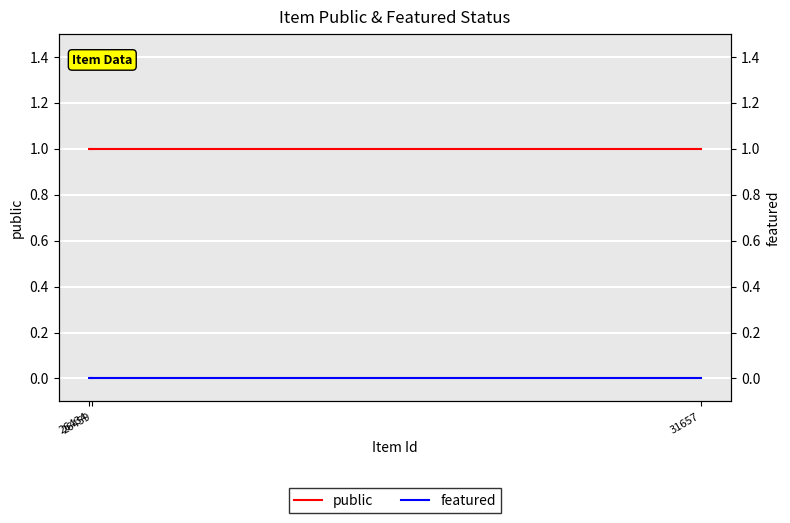

How many lines are shown in the chart?

2